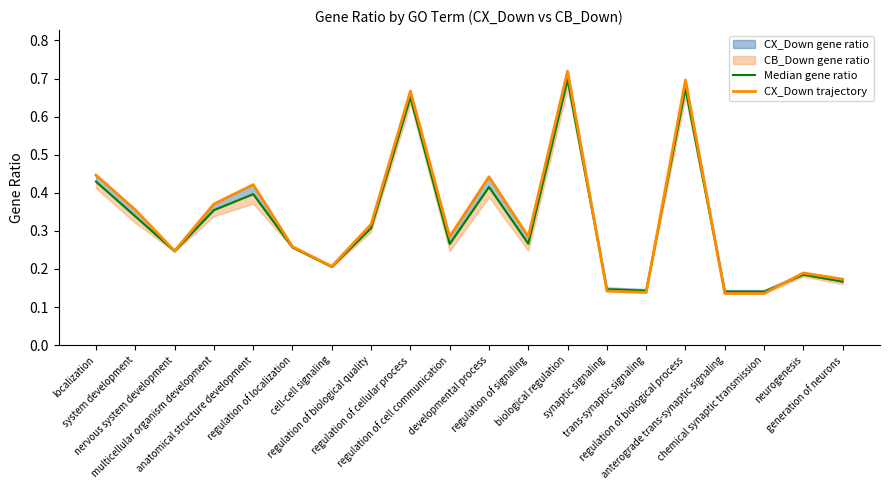

At which label does Median gene ratio reach its peak?

biological regulation